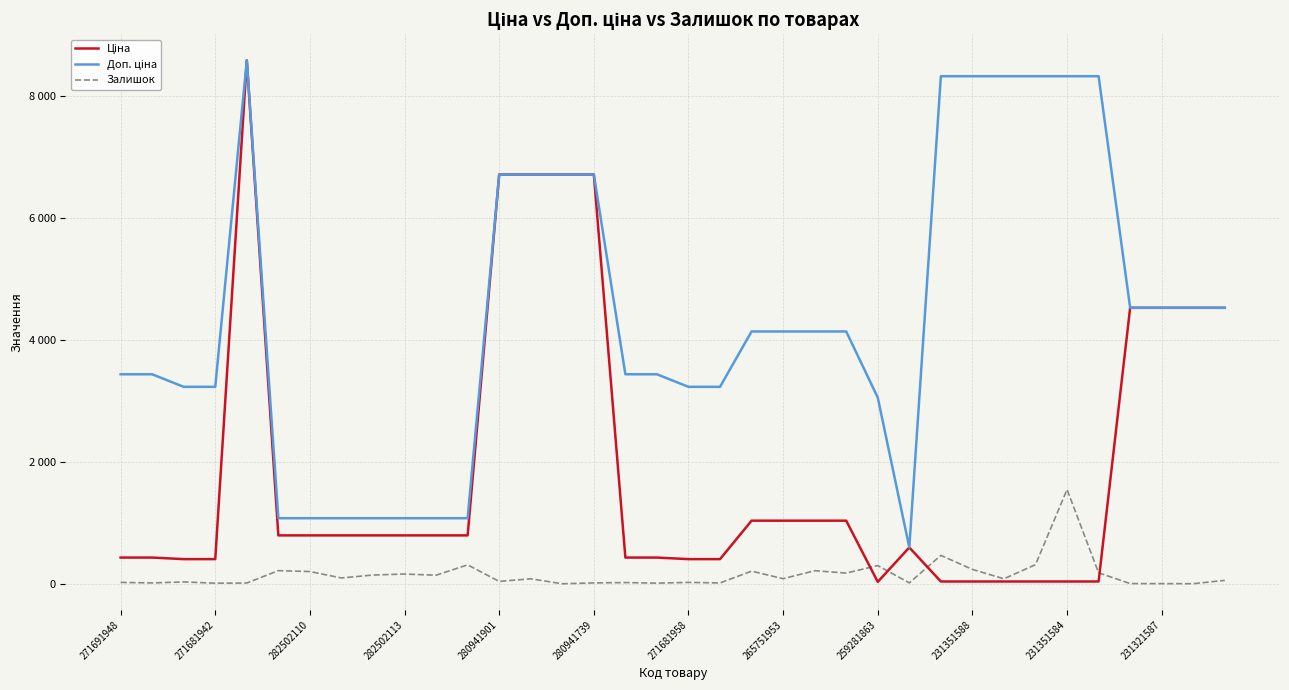

True or false: Доп. ціна and Залишок intersect in this chart.

False